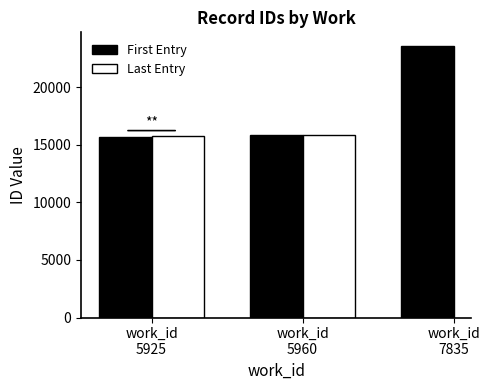

Does the chart contain stacked bars?

No